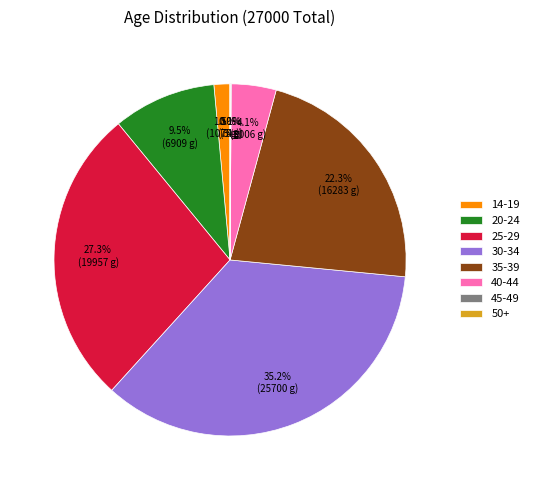

To the nearest percent, what percentage of the pie is 30-34?

35%